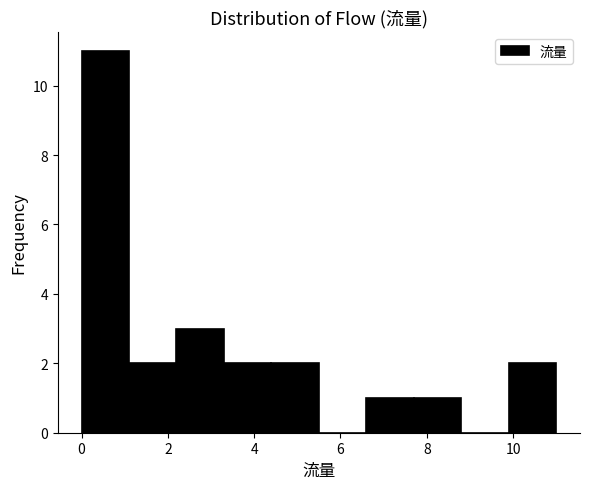

Which range on the x-axis has the tallest bar?

0.0 to 1.1